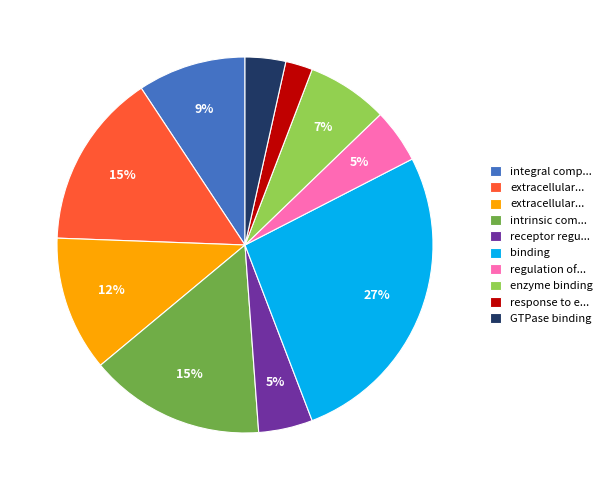

How many segments does this pie chart have?

10